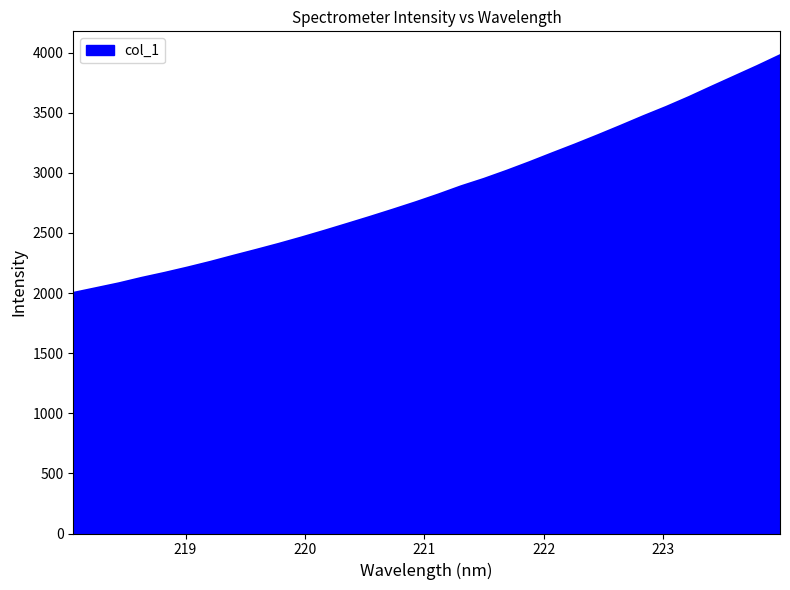

What is the difference between the maximum and minimum values?

1976.2